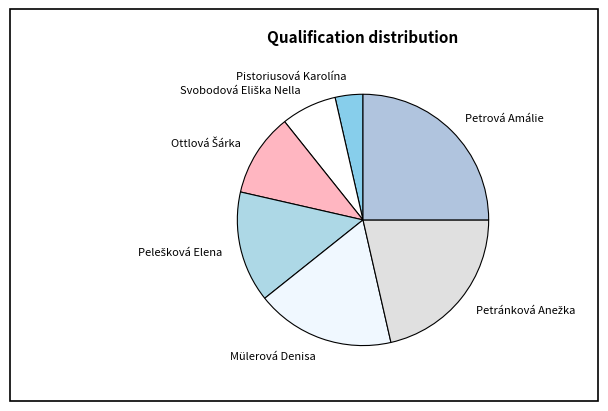

What is the smallest slice in the pie chart?

Pistoriusová Karolína